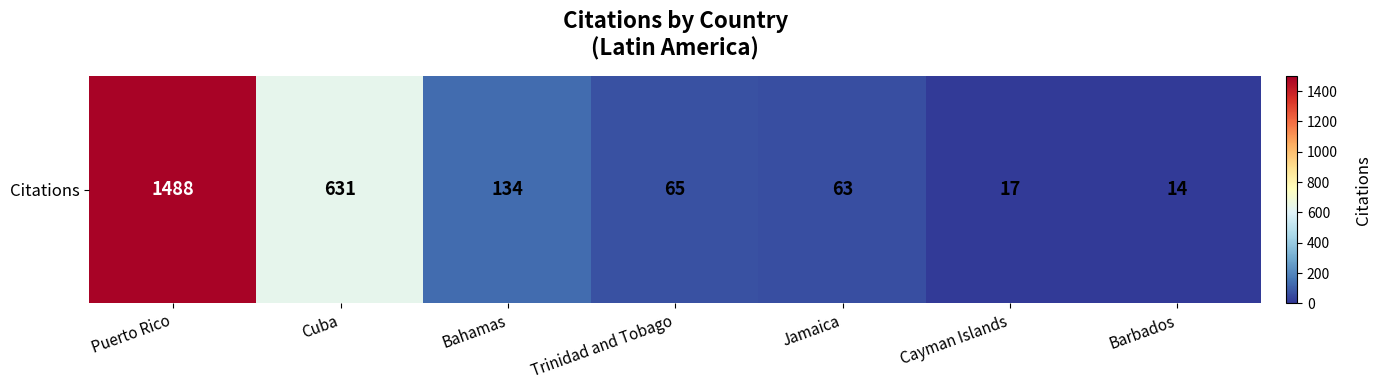

What is the approximate value at Jamaica, to the nearest 10?

60